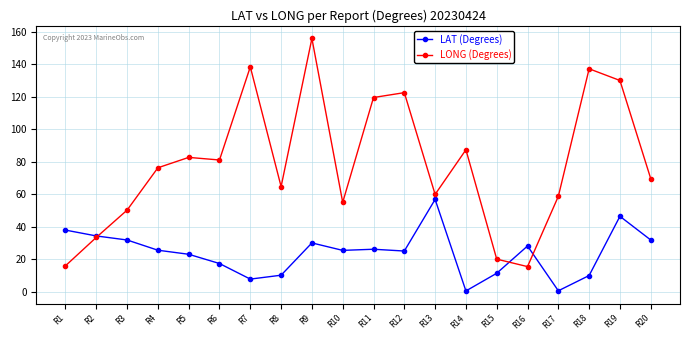

What is the sum of all LAT (Degrees) values?

479.3